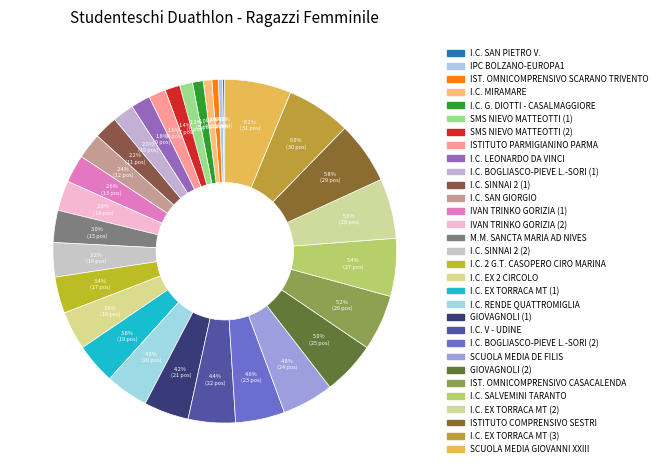

Do IST. OMNICOMPRENSIVO CASACALENDA and I.C. BOGLIASCO-PIEVE L.-SORI (2) together represent more than half of the pie?

No